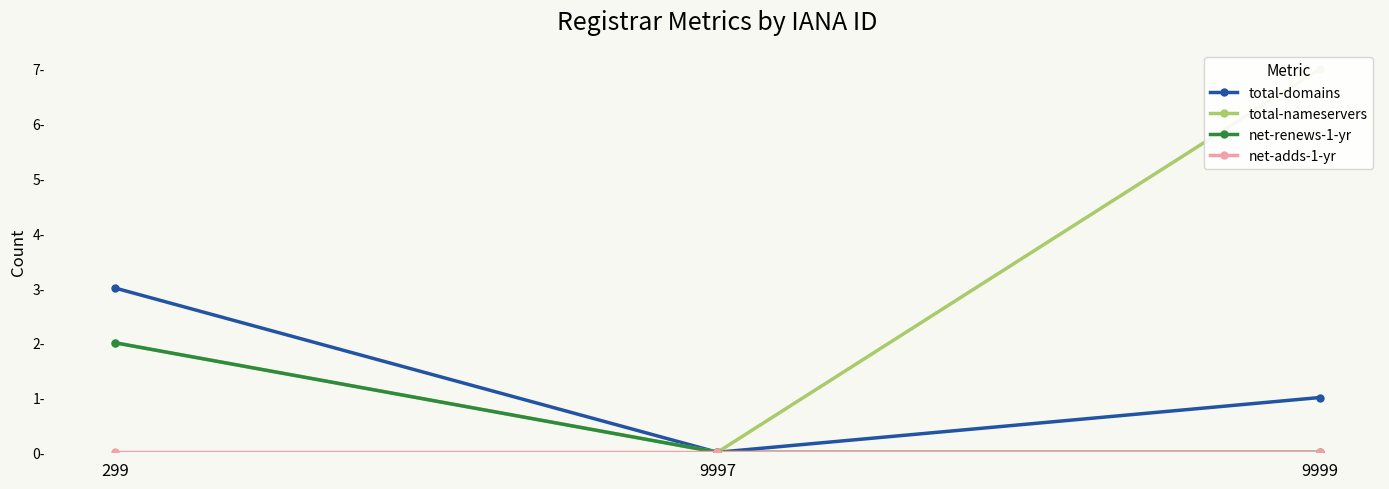

Which series has the widest spread of values?

total-nameservers